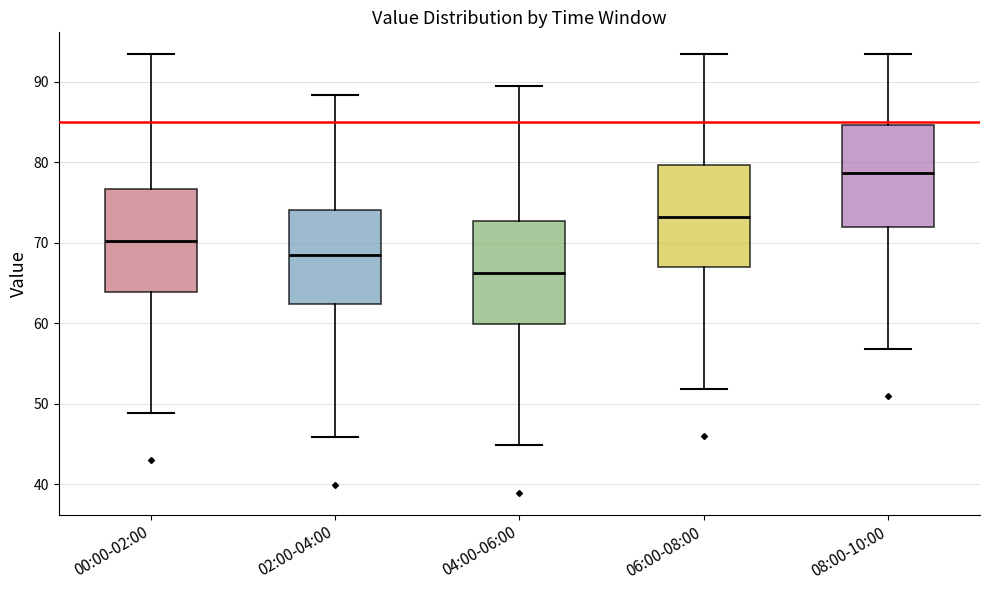

Which box has the lowest median line?

04:00-06:00